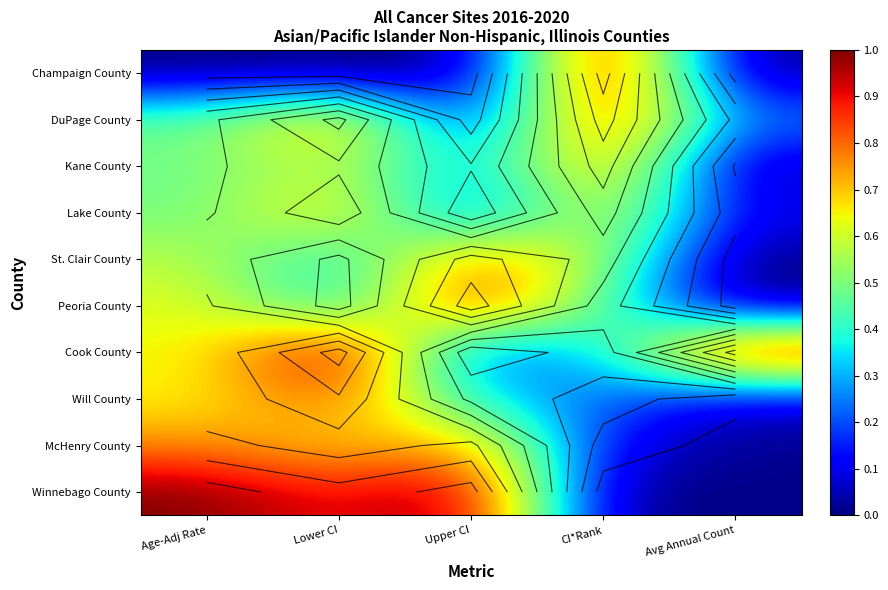

At which label is Kane County closest to 0?

Avg Annual Count